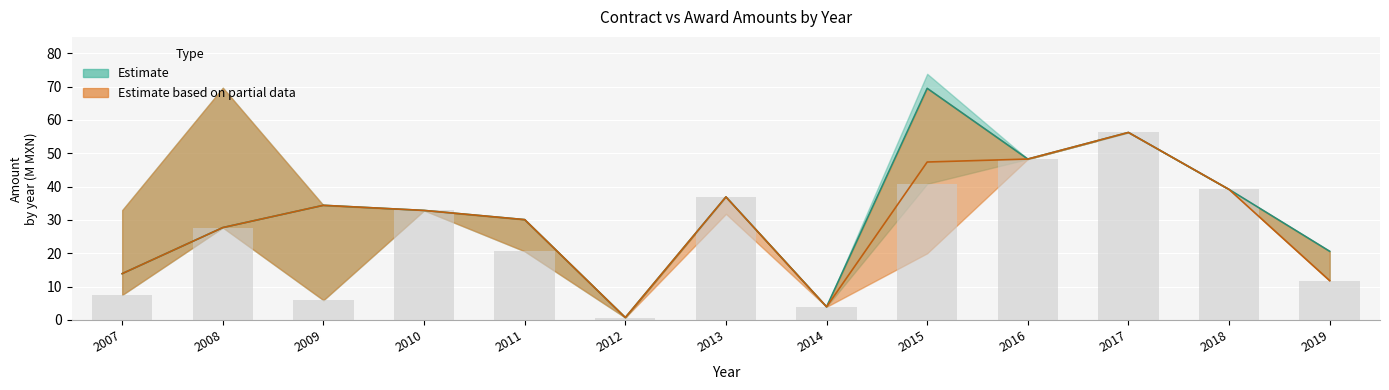

Is the value of awards_mid at 2016 greater than the value of contracts_mid at 2011?

Yes